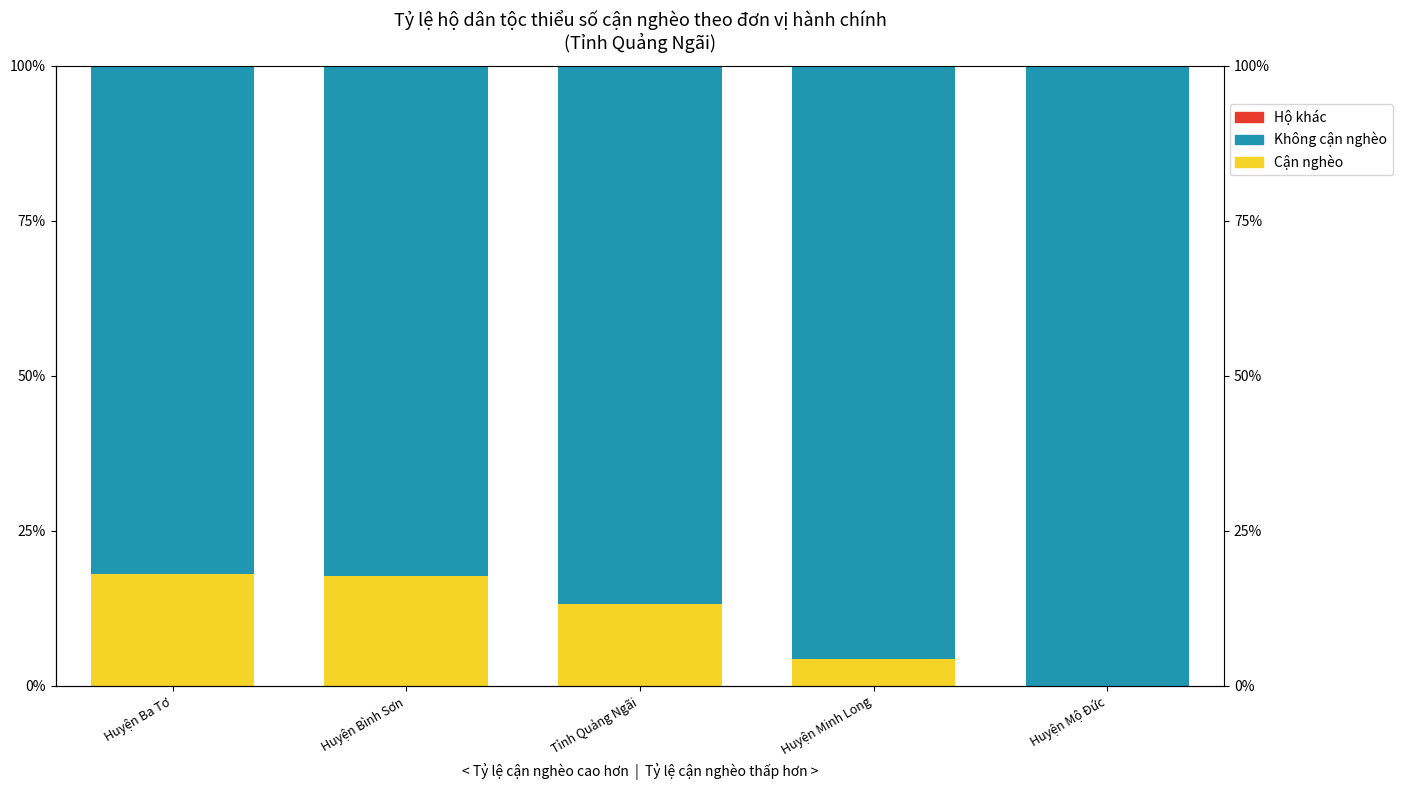

At how many categories does at least one series exceed 22?

5